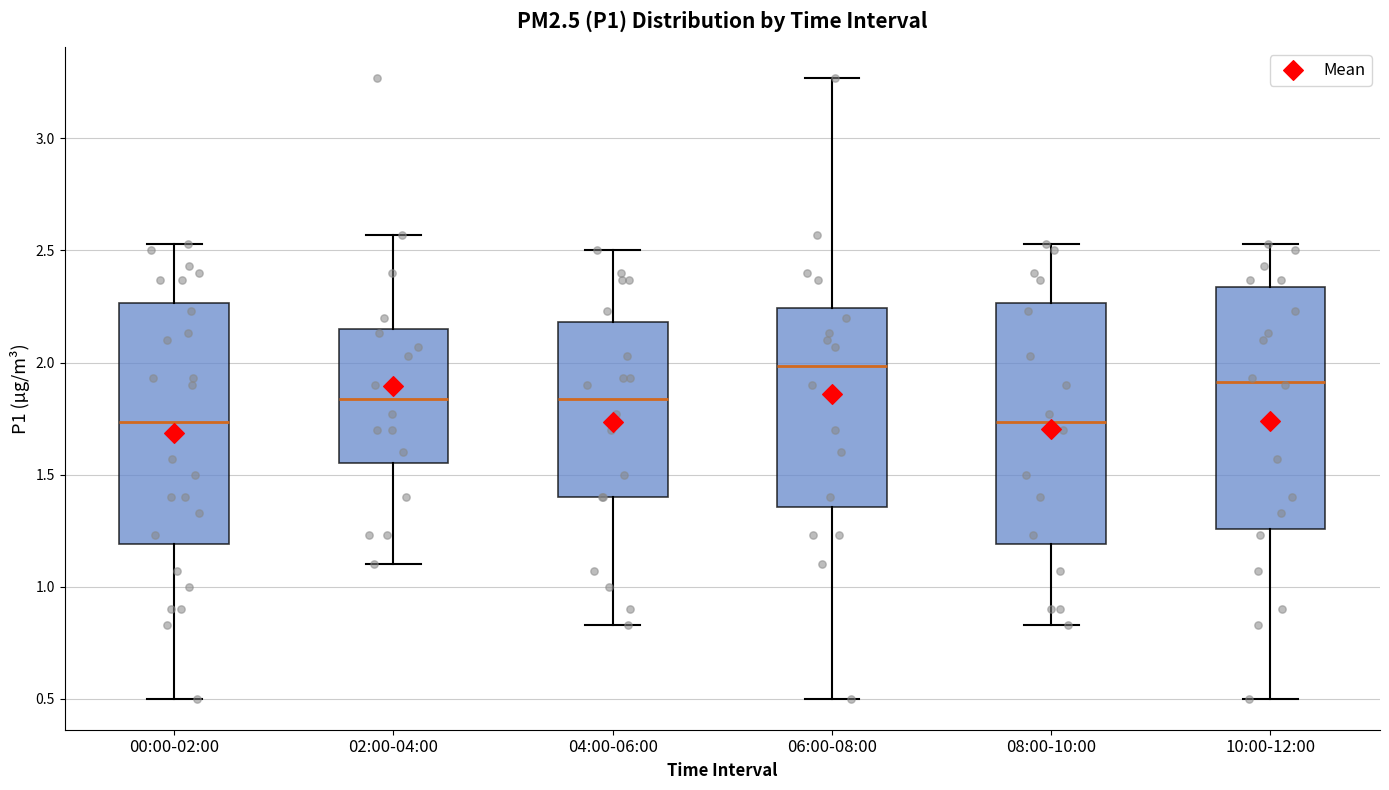

Reading left to right, transcribe this box plot: for each box, give where its median line is, the range the box spans, and where its two whiskers end, as read against the y-axis. The values are not printed on the chart, so give them approximately, as read against the axis.

00:00-02:00: median 1.75, box 1.20 to 2.25, whiskers 0.50 to 2.55
02:00-04:00: median 1.85, box 1.55 to 2.15, whiskers 1.10 to 2.55
04:00-06:00: median 1.85, box 1.40 to 2.20, whiskers 0.85 to 2.50
06:00-08:00: median 2.00, box 1.35 to 2.25, whiskers 0.50 to 3.25
08:00-10:00: median 1.75, box 1.20 to 2.25, whiskers 0.85 to 2.55
10:00-12:00: median 1.90, box 1.25 to 2.35, whiskers 0.50 to 2.55